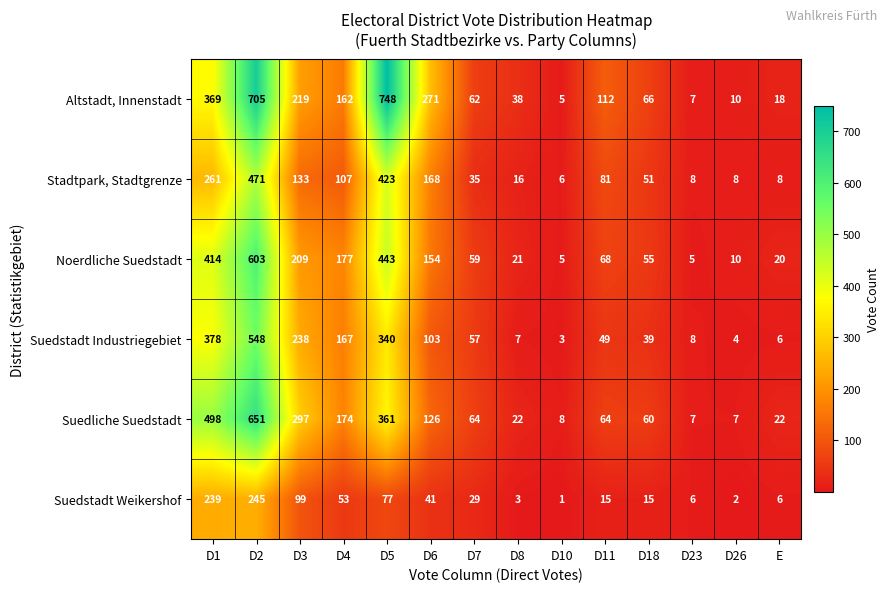

Rank the series by their maximum value, from highest to lowest.

Altstadt, Innenstadt, Suedliche Suedstadt, Noerdliche Suedstadt, Suedstadt Industriegebiet, Stadtpark, Stadtgrenze, Suedstadt Weikershof